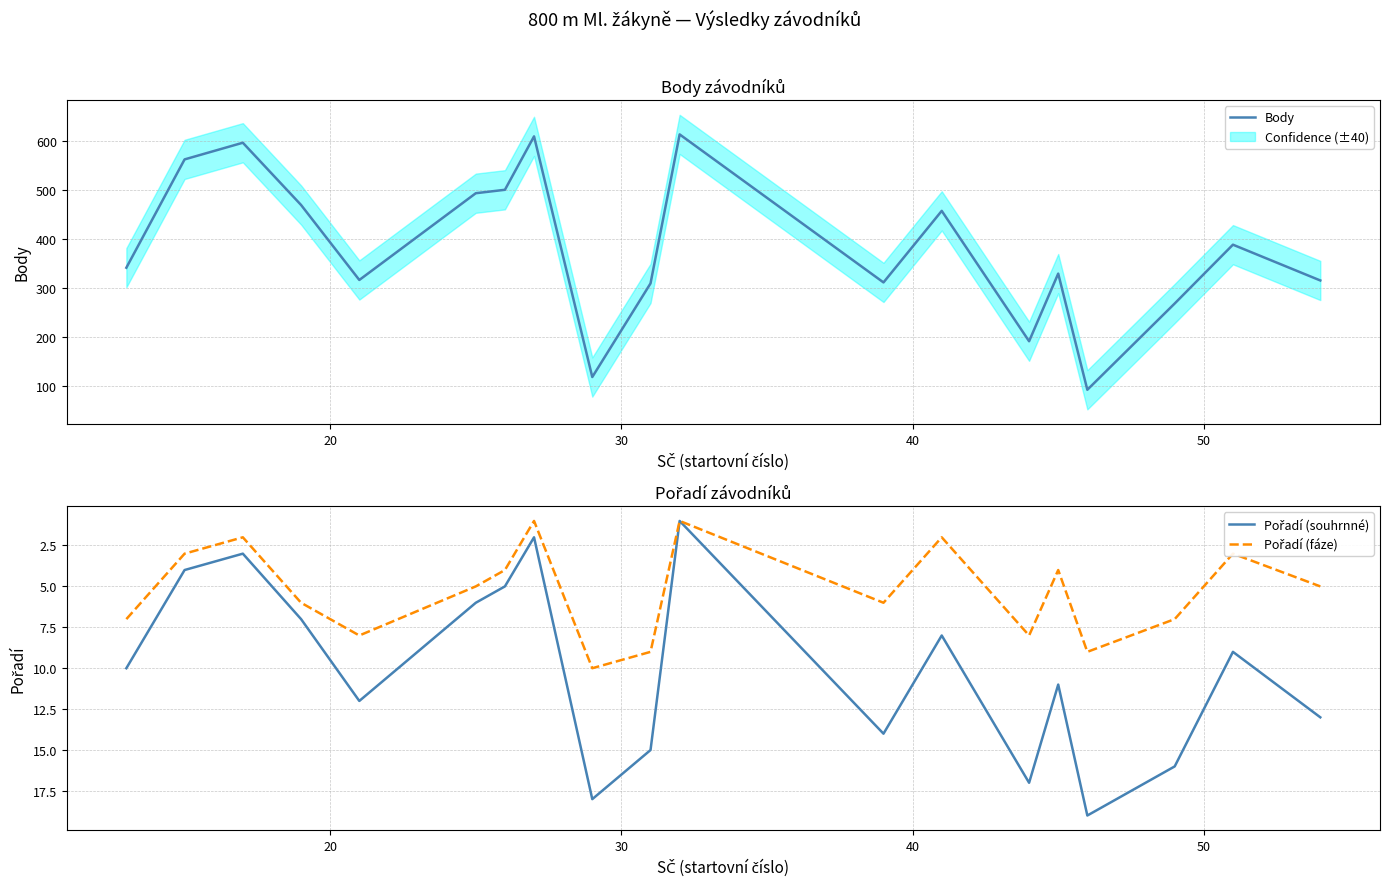

What is the average value of the Pořadí (fáze) series?

5